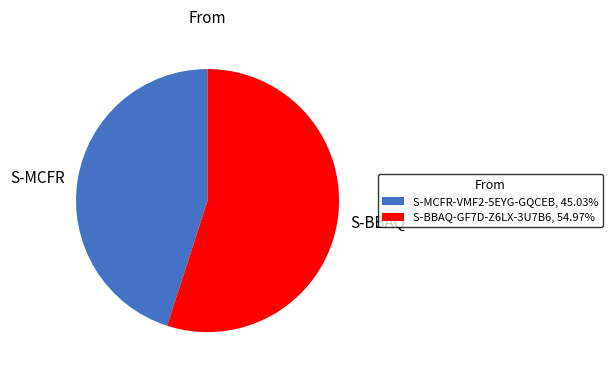

Approximately how many times larger is the value at S-MCFR compared to S-BBAQ?

0.8